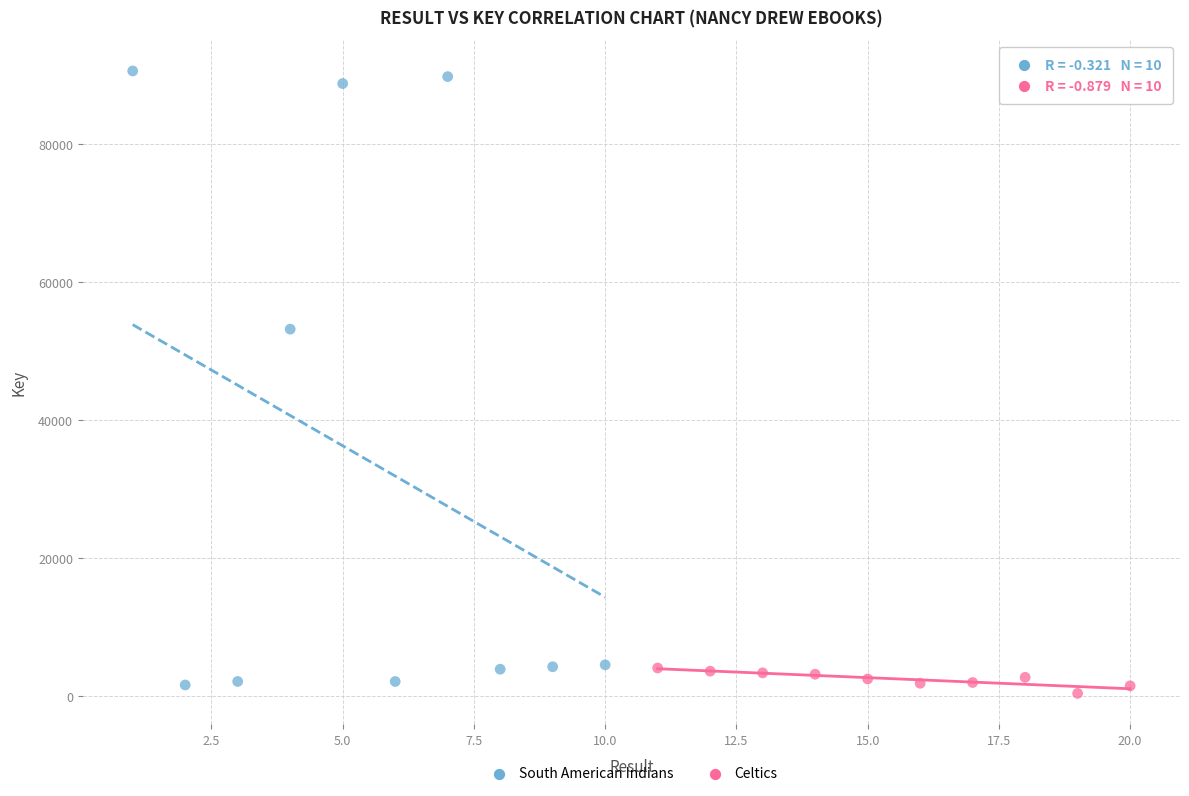

Which series reaches the maximum Y coordinate?

South American Indians